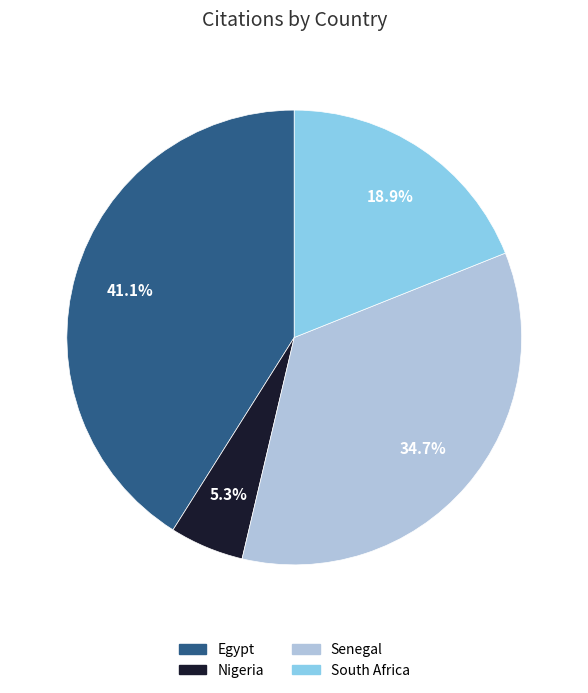

To the nearest percent, what is the combined percentage of South Africa and Senegal?

54%